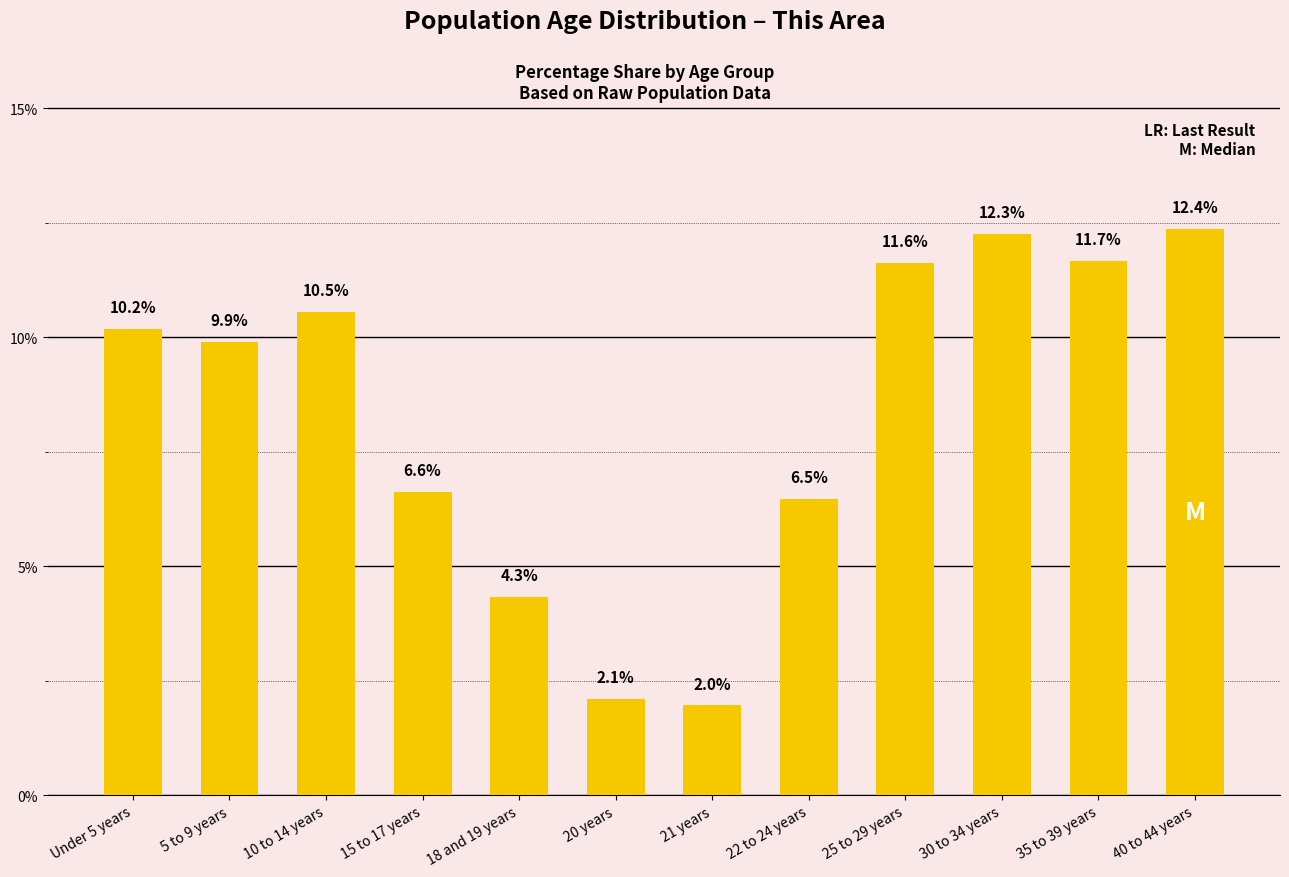

At which label does the data first exceed 10?

Under 5 years